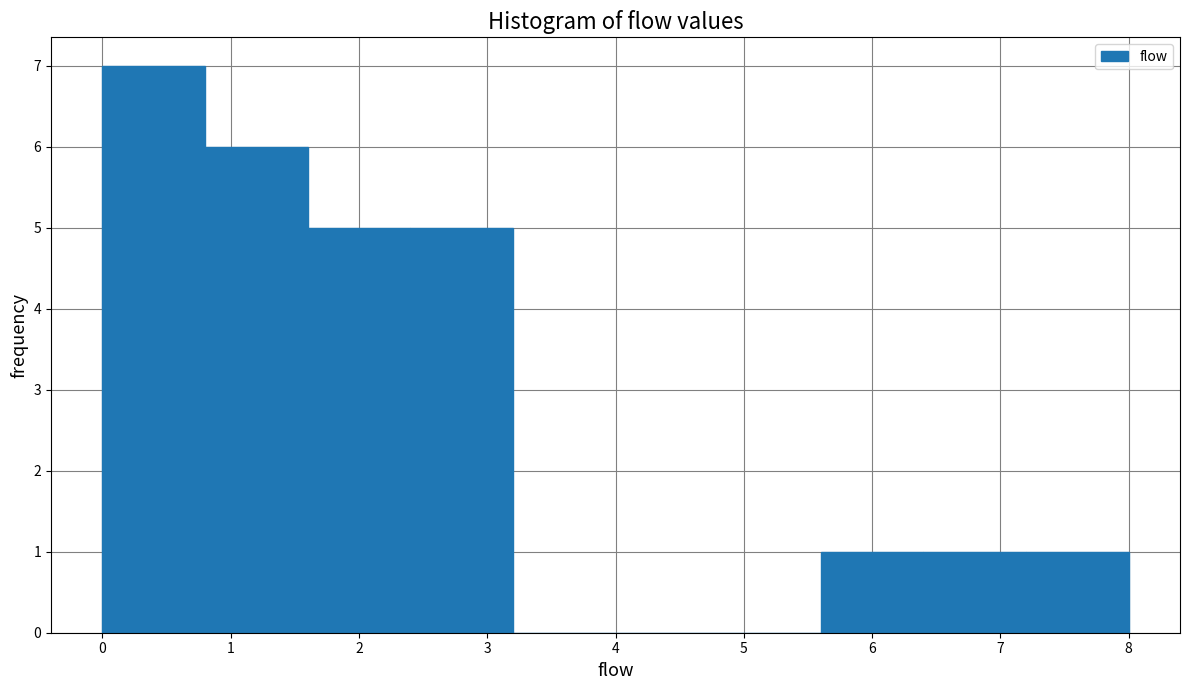

What is the height of the bar covering 0.8 to 1.6 on the x-axis? The values are not printed on the chart, so give them approximately, as read against the axis.

6